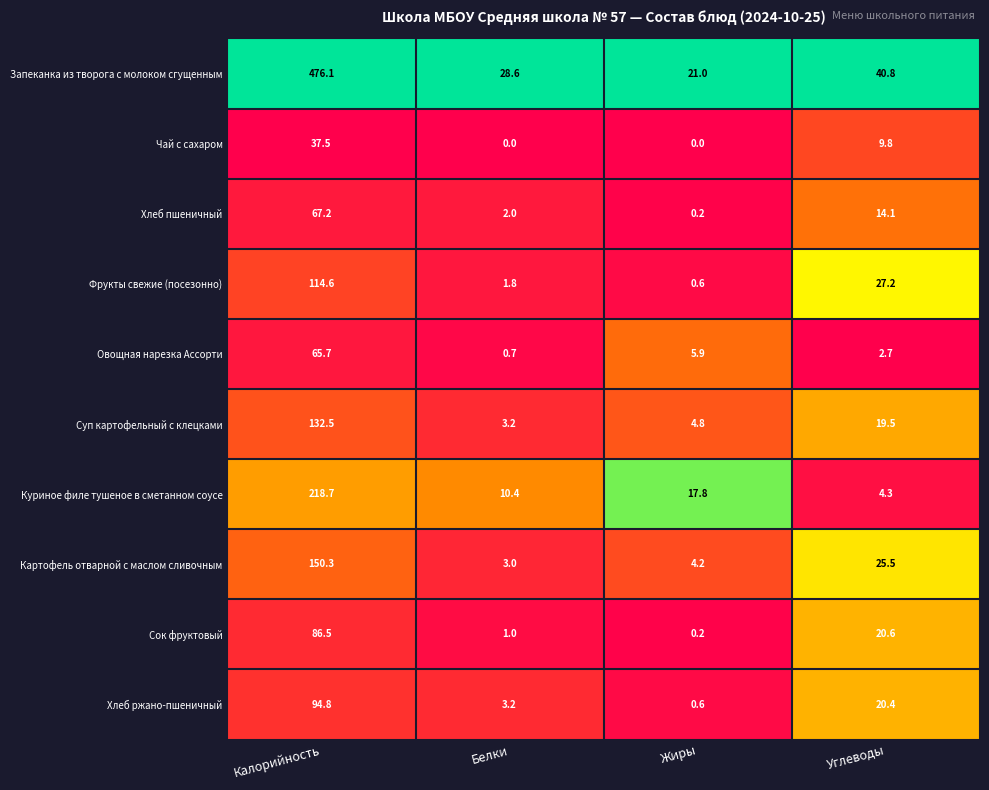

What is the greatest value displayed?

476.1